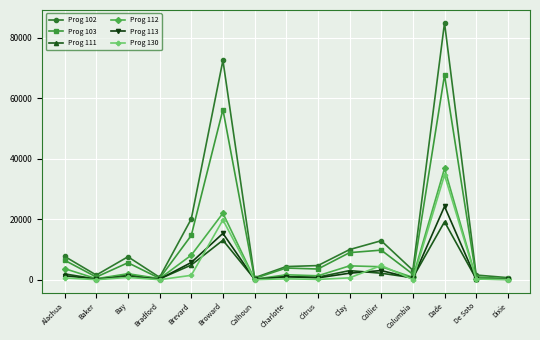

What is the total value across all series at Broward?

198956.8